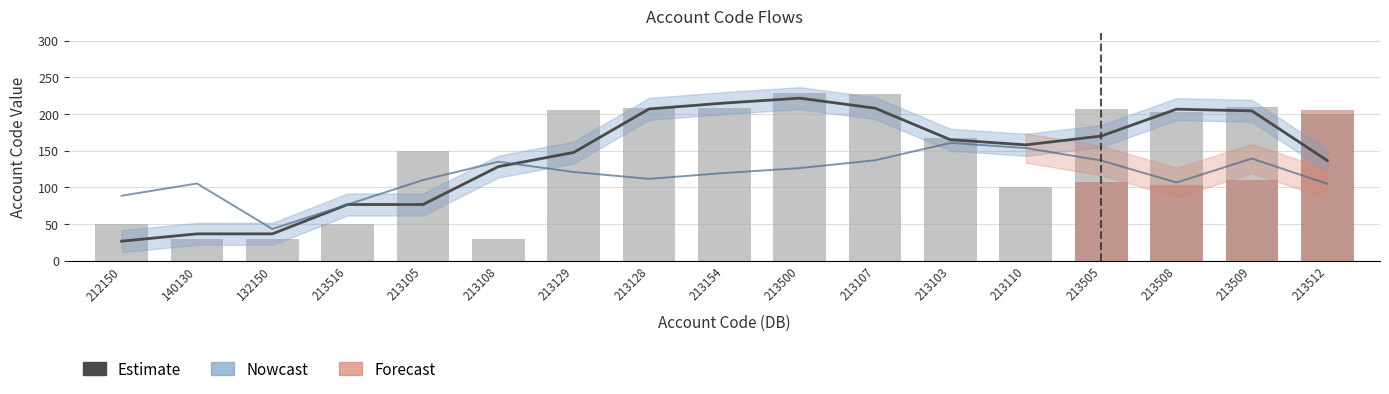

What is the greatest value displayed?

221.7